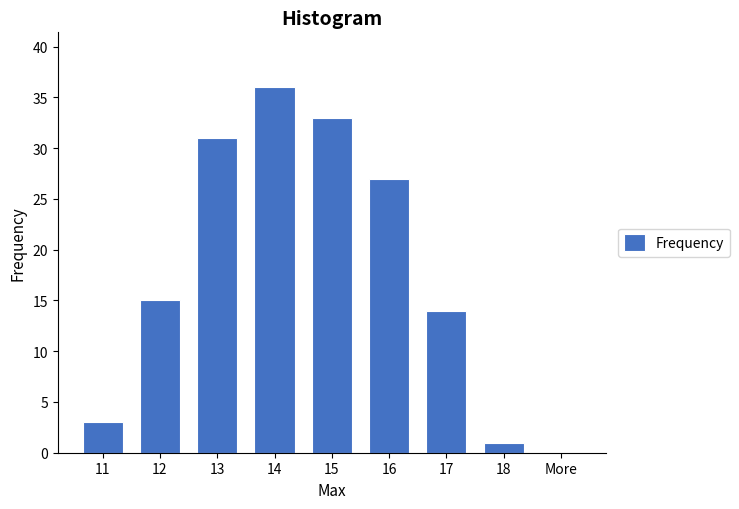

Reading left to right, transcribe all the data shown in this chart.

11=3	12=15	13=31	14=36	15=33	16=27	17=14	18=1	More=0